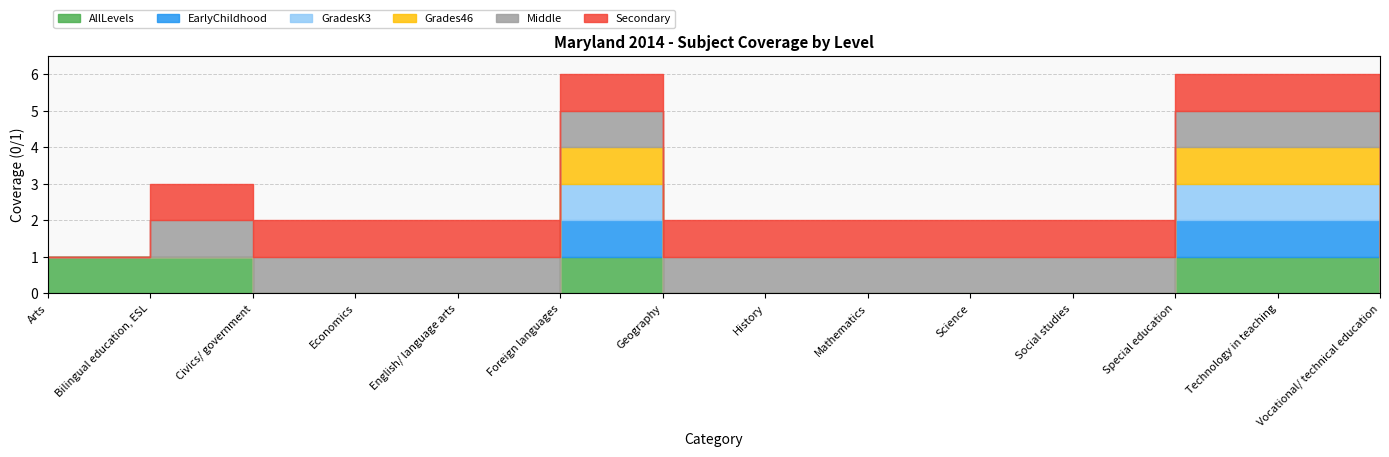

Between History and Science, which series saw the biggest shift?

AllLevels